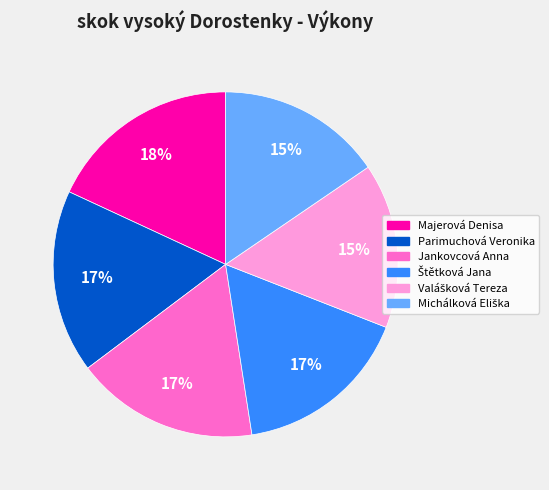

Which has a higher value, Jankovcová Anna or Majerová Denisa?

Majerová Denisa